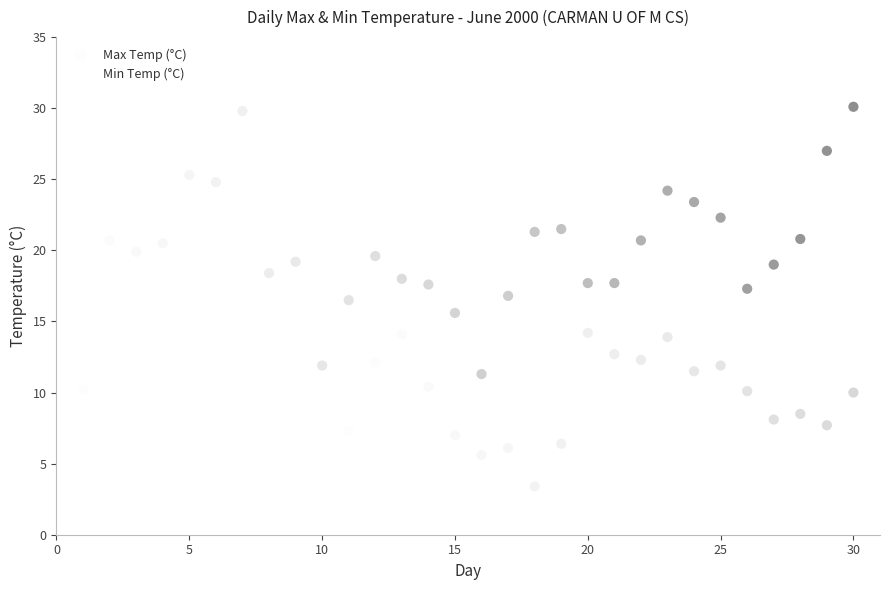

Which series has the largest Y range (max minus min)?

Max Temp (°C)